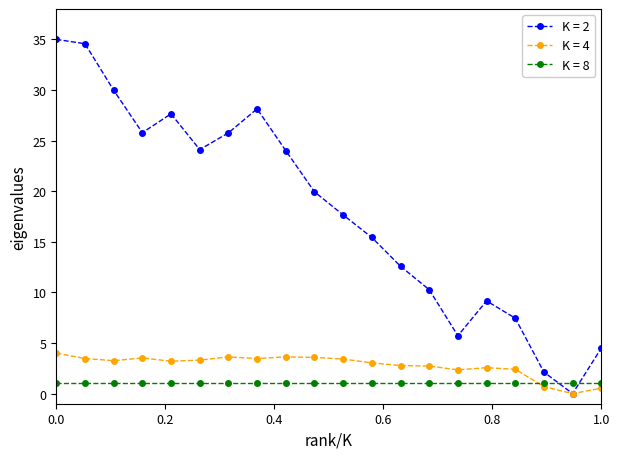

True or false: K = 8 and K = 2 cross at least once.

True